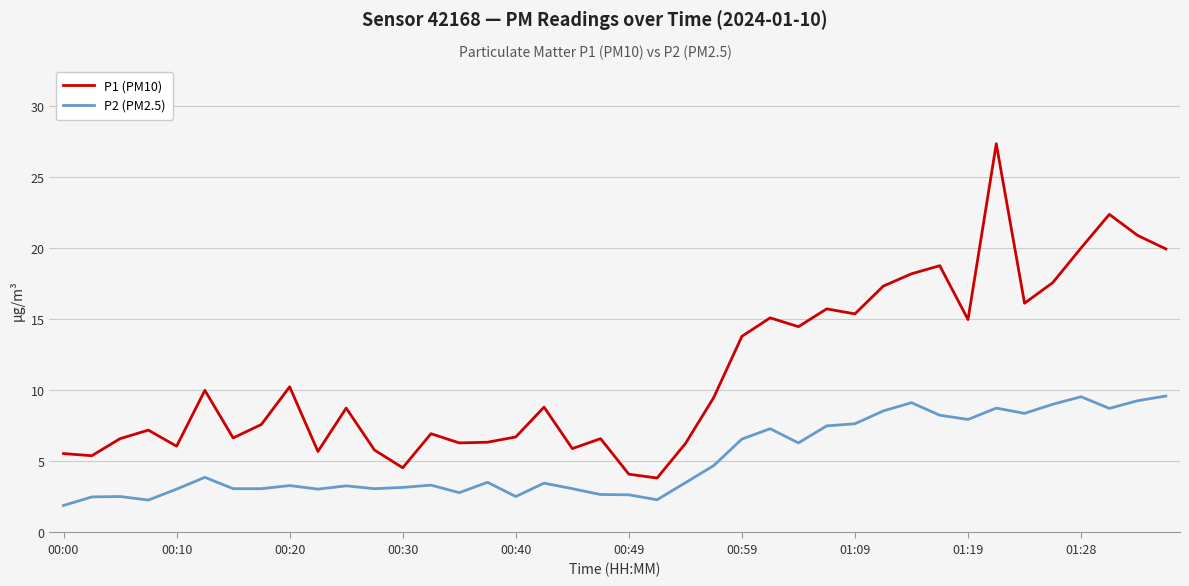

Rank the series by their average value, from highest to lowest.

P1 (PM10), P2 (PM2.5)